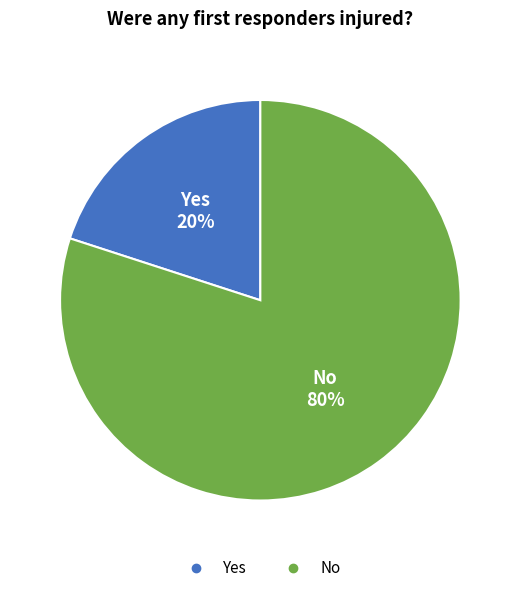

What percentage is the No slice, to the nearest percent?

80%